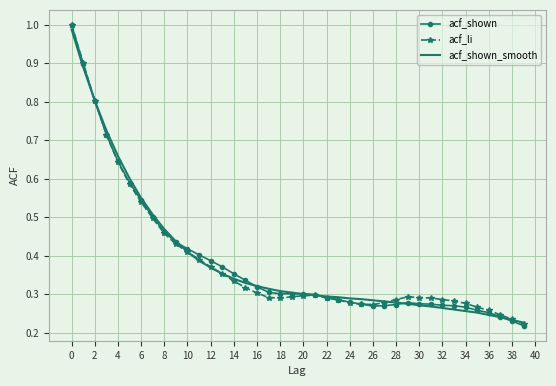

Which series has the largest range (max minus min)?

acf_shown